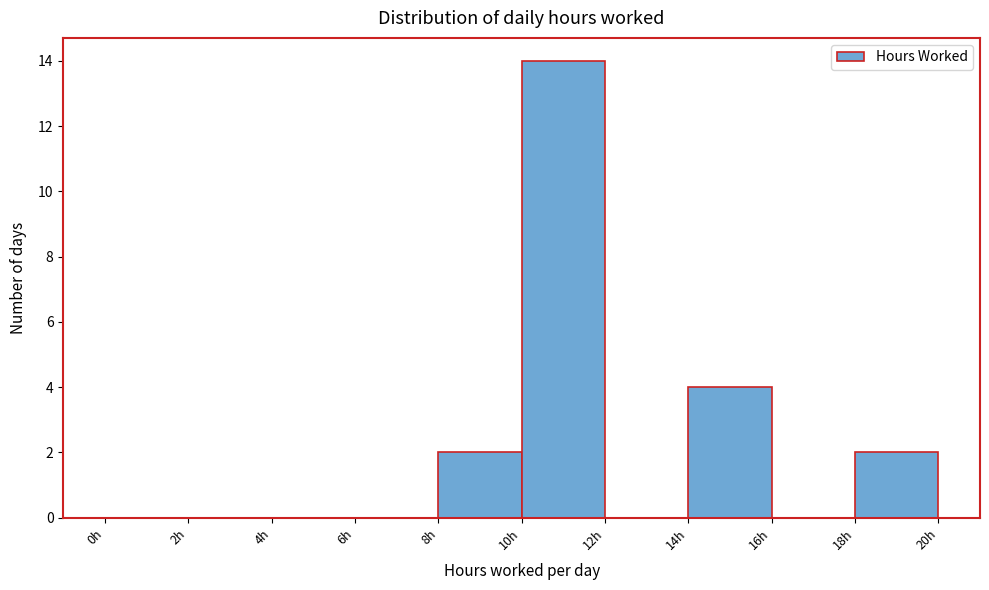

How tall is the bar that spans 8 to 10 on the x-axis? The values are not printed on the chart, so give them approximately, as read against the axis.

2